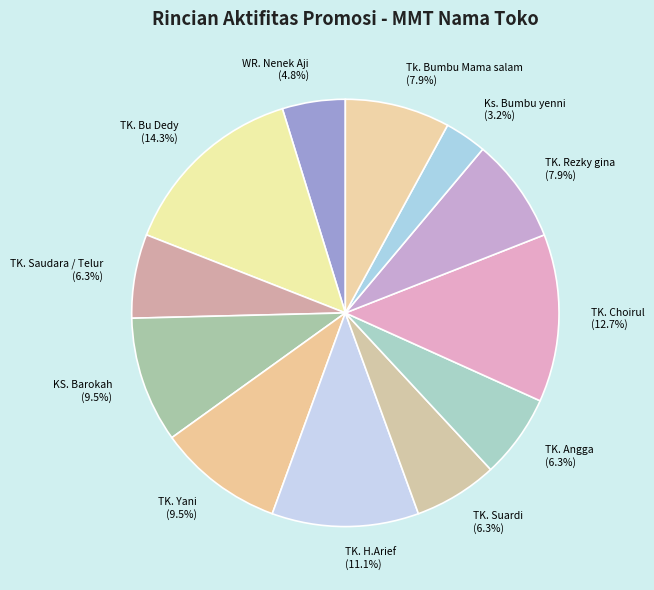

Which slice is the largest?

TK. Bu Dedy